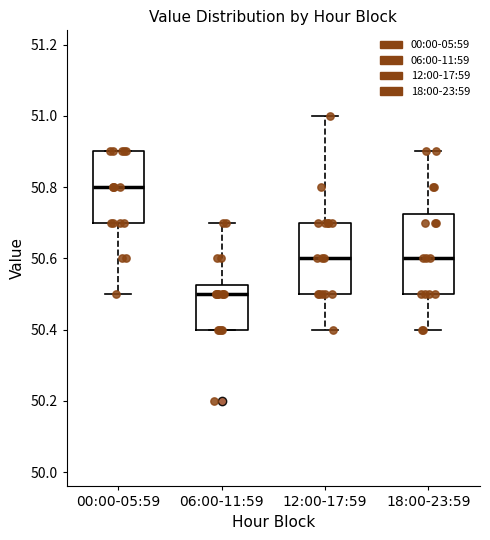

Reading left to right, read every box against the y-axis: the position of its median line, the range the box covers, and the ends of its whiskers. The values are not printed on the chart, so give them approximately, as read against the axis.

00:00-05:59: median 50.80, box 50.70 to 50.90, whiskers 50.50 to 50.90
06:00-11:59: median 50.50, box 50.40 to 50.52, whiskers 50.40 to 50.70
12:00-17:59: median 50.60, box 50.50 to 50.70, whiskers 50.40 to 51.00
18:00-23:59: median 50.60, box 50.50 to 50.72, whiskers 50.40 to 50.90